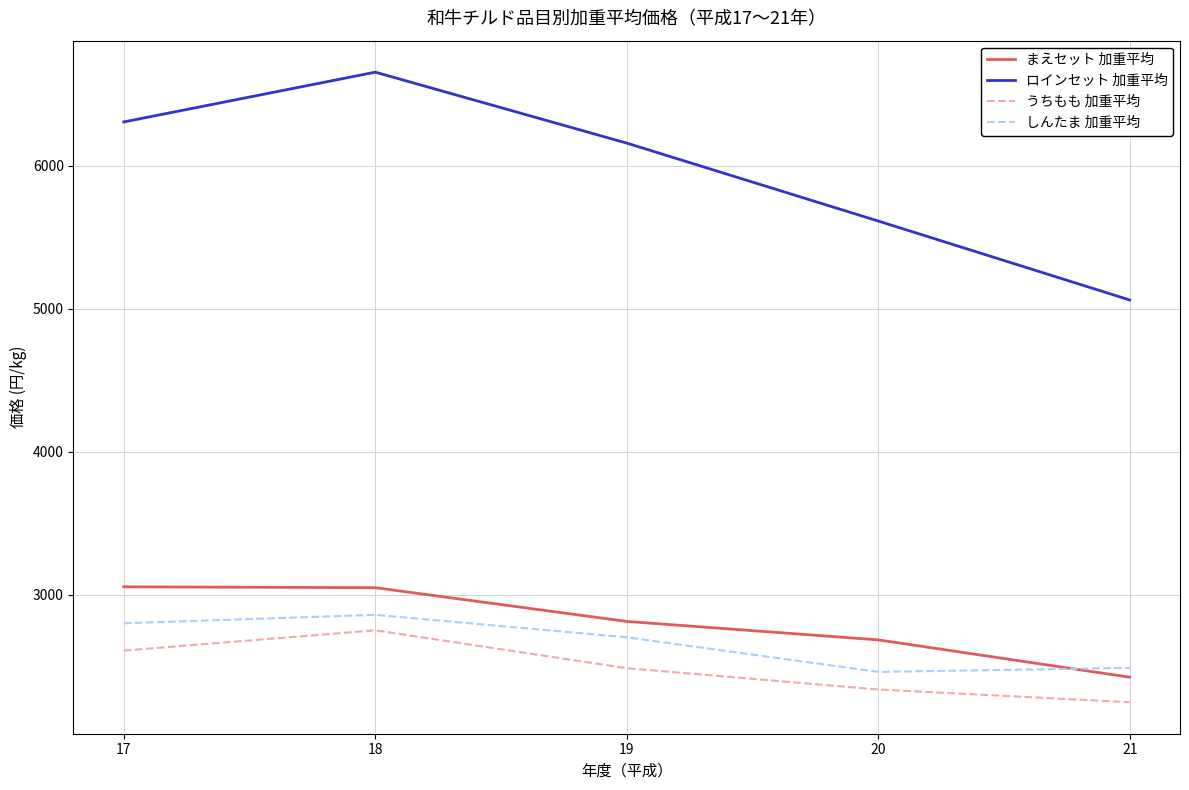

The value of まえセット 加重平均 at 18 is 3050. True or false?

True